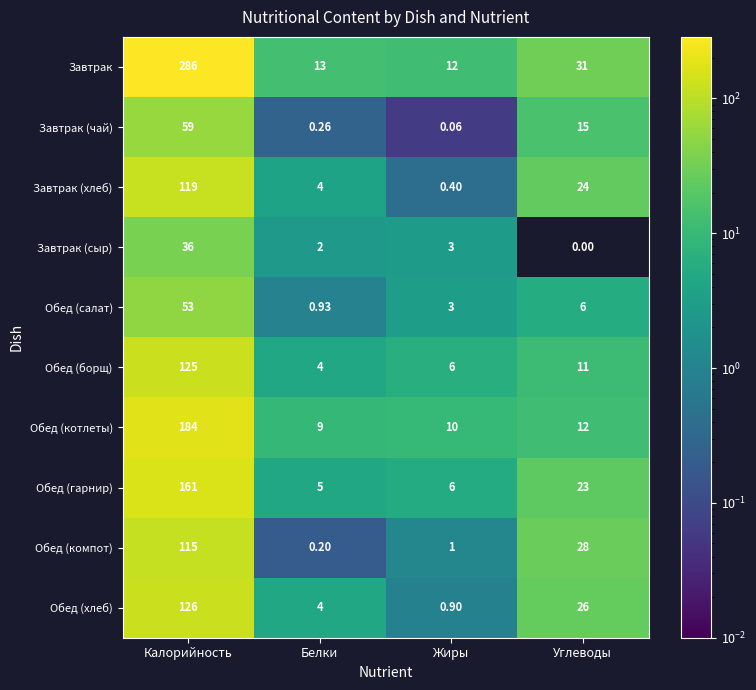

Which series changed the most between Калорийность and Углеводы?

Завтрак